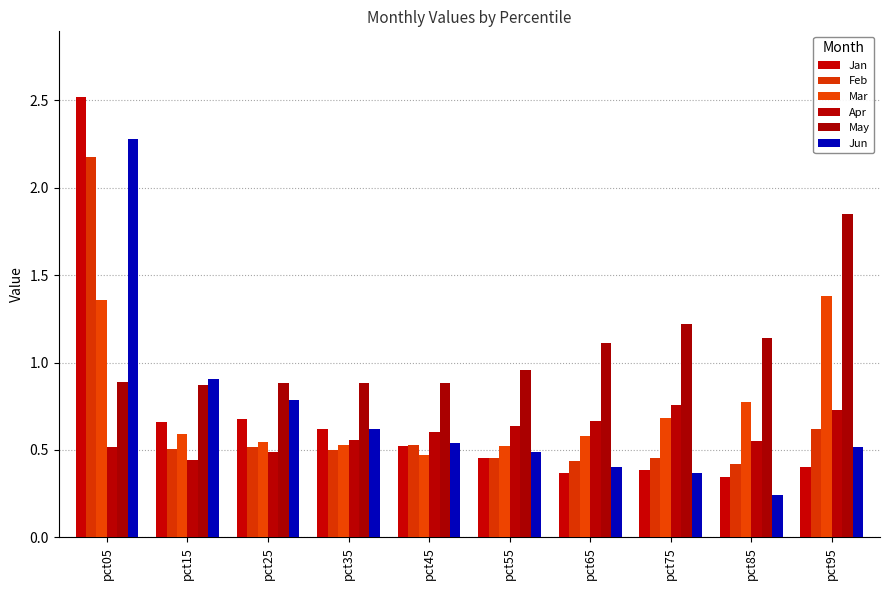

What is the average value of the Apr series?

0.6